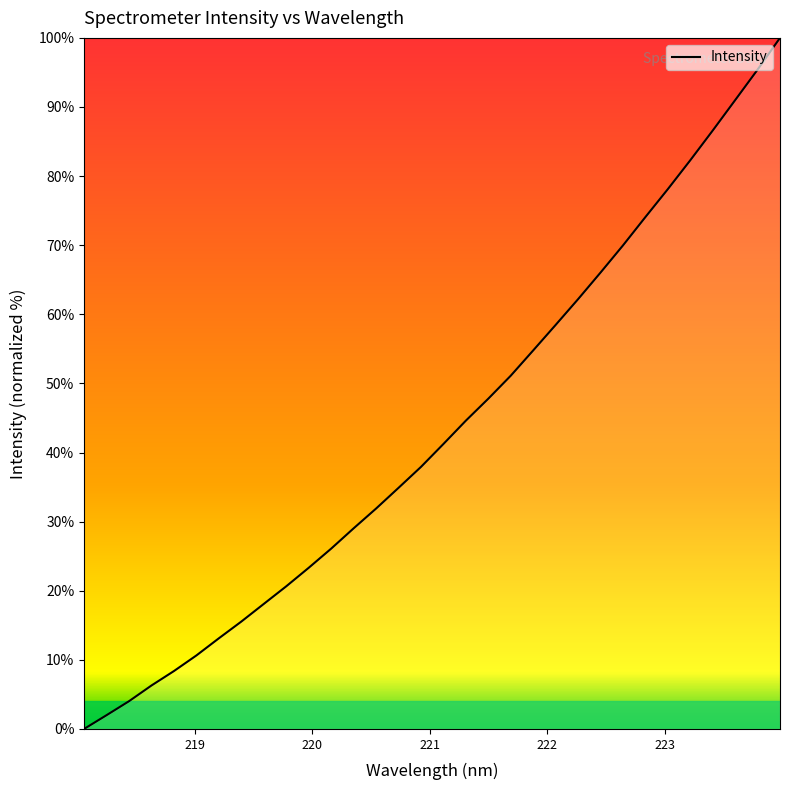

True or false: the data has more than 1 interior local peaks.

False